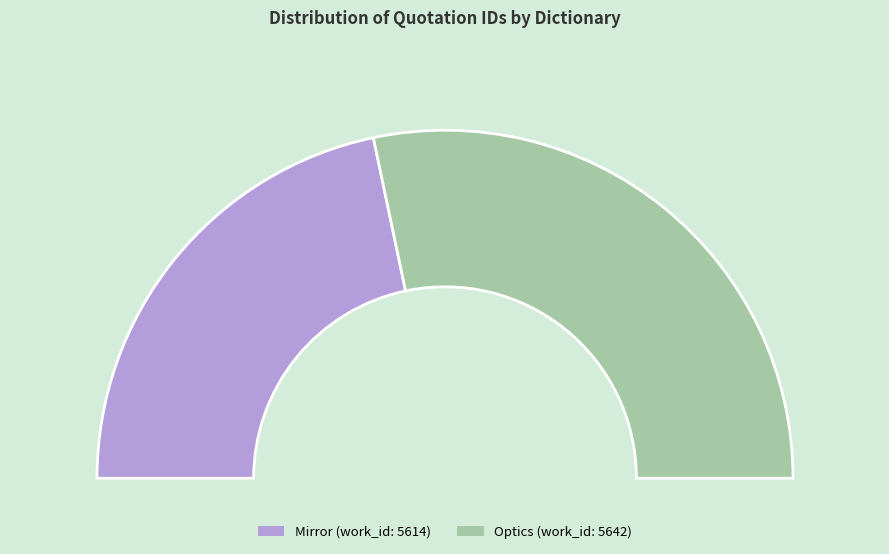

What percentage is the Mirror (work_id: 5614) slice, to the nearest percent?

43%